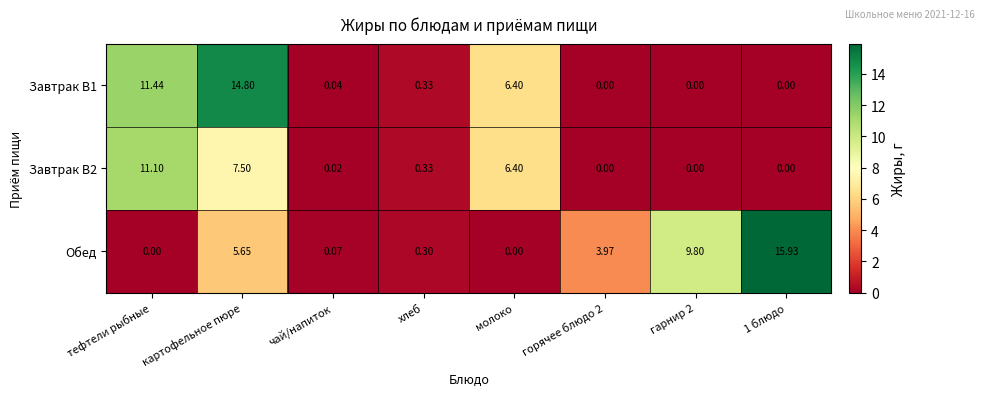

Which series has the largest total across all categories?

Обед